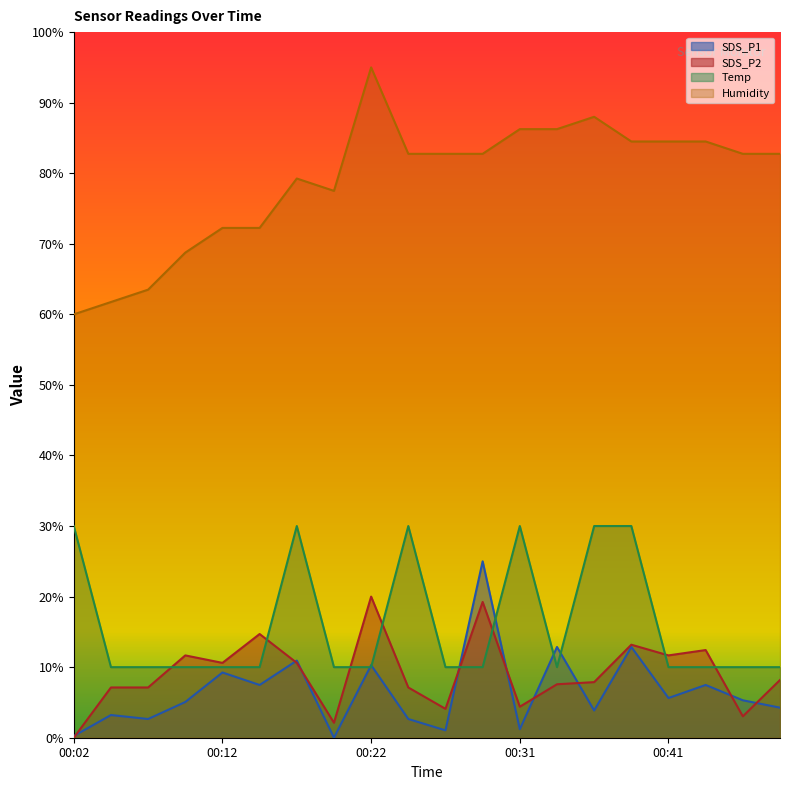

What is the maximum value for SDS_P2?

20.0